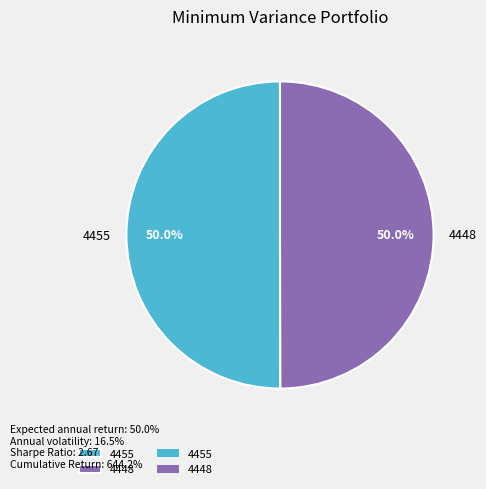

To the nearest percent, what is the average slice percentage?

50%